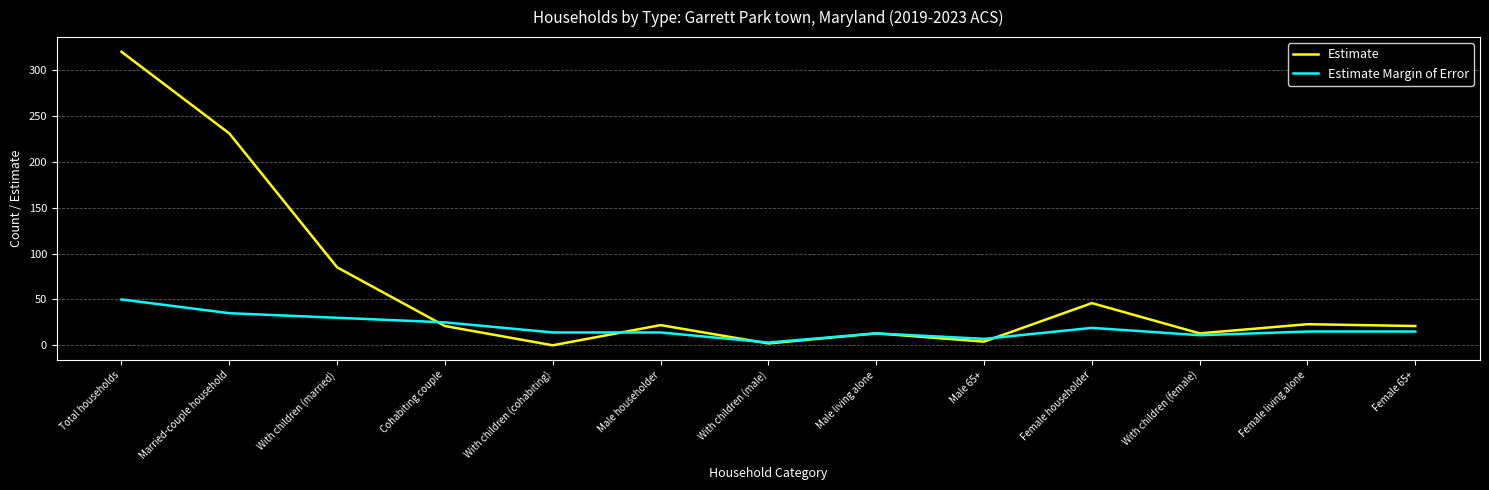

True or false: Estimate has more than 2 interior local peaks.

True